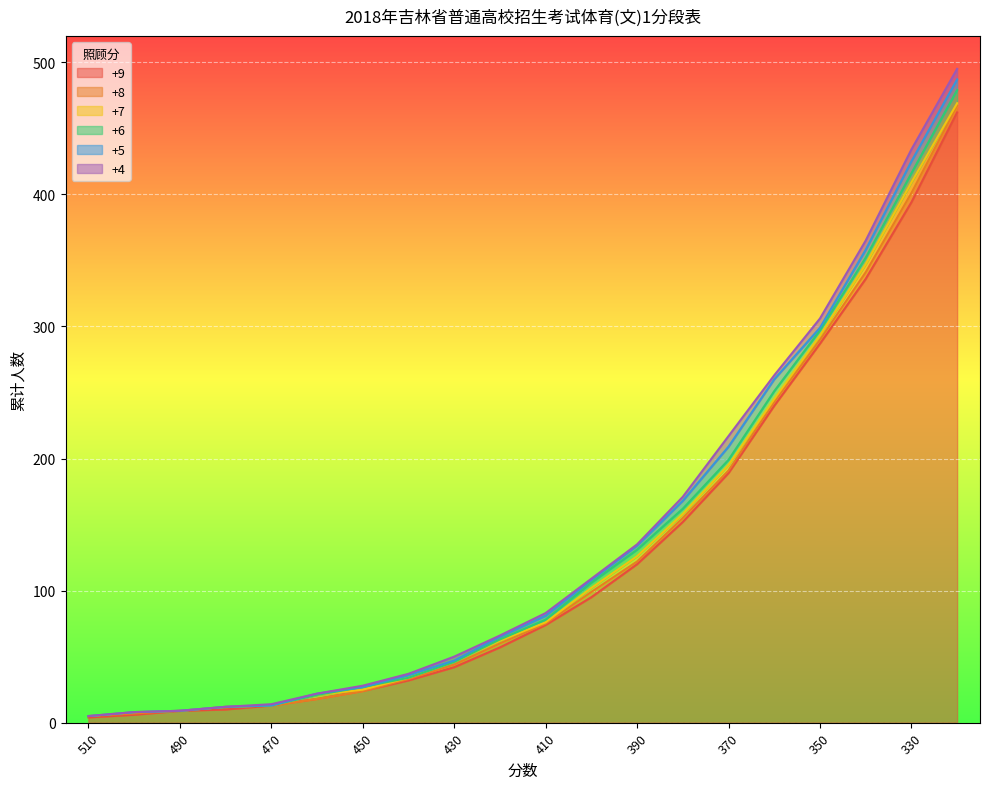

Which category has the highest value in the +6 series?

320